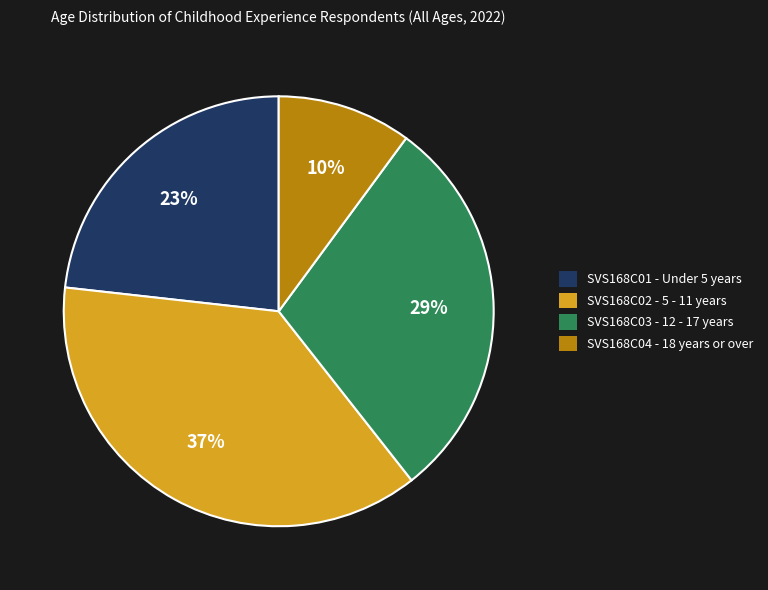

Is there any slice that represents more than half of the pie?

No